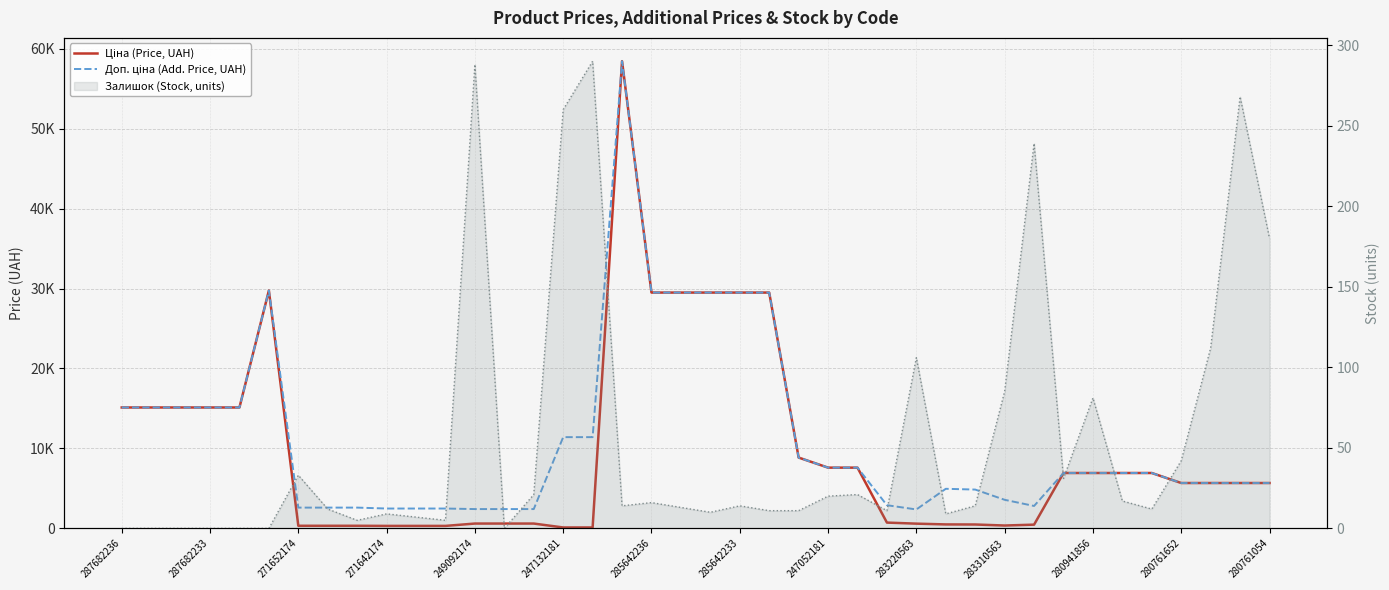

Between 249092174 and 285642233, which series saw the biggest shift?

Ціна (Price, UAH)